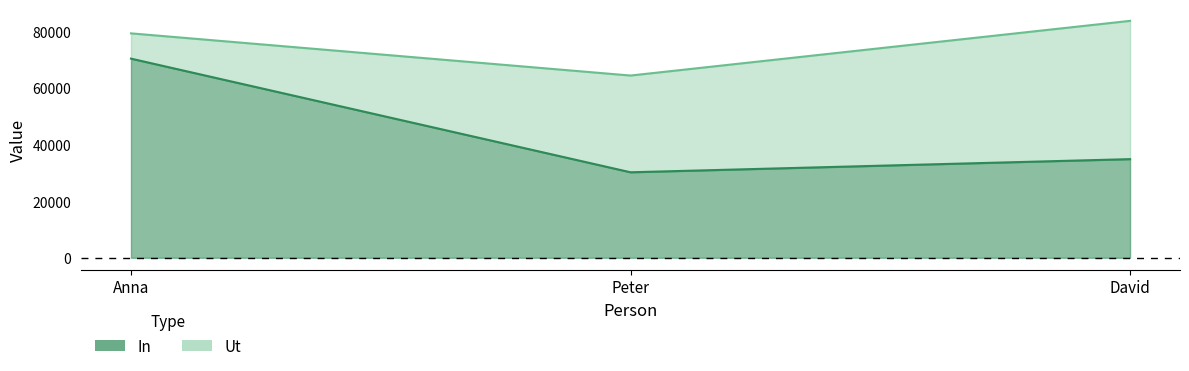

What is the total value across all series at David?

118494